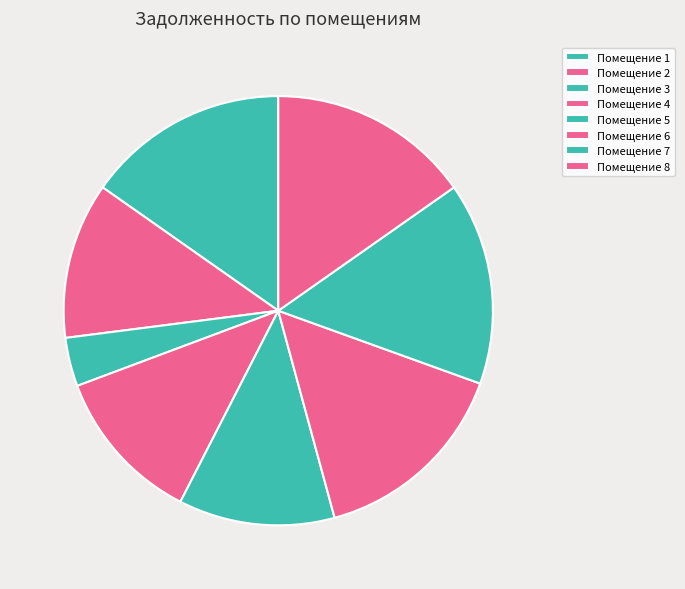

How many segments does this pie chart have?

8